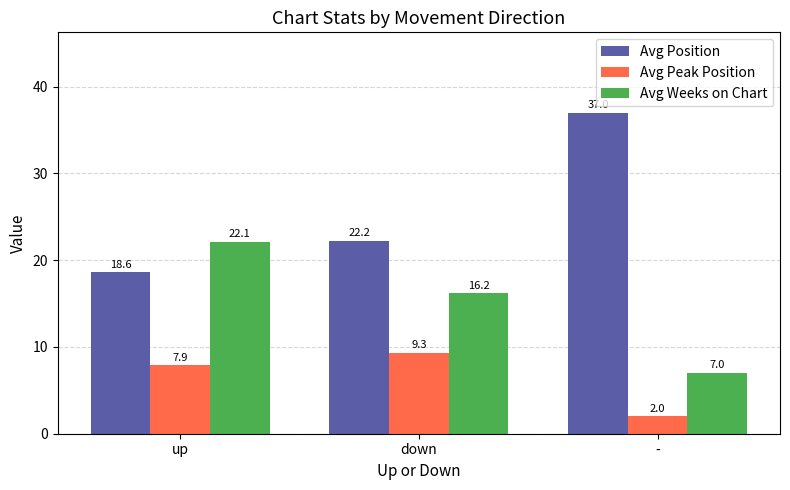

What is the difference between the highest and lowest values at down?

12.9